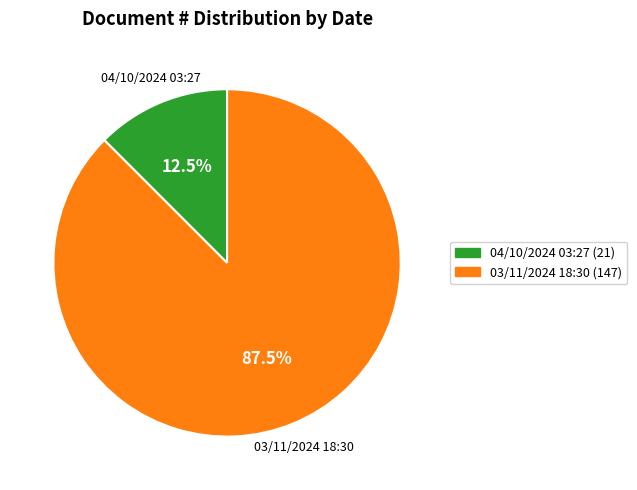

To the nearest percent, what is the difference between the largest and smallest slice percentages?

75%